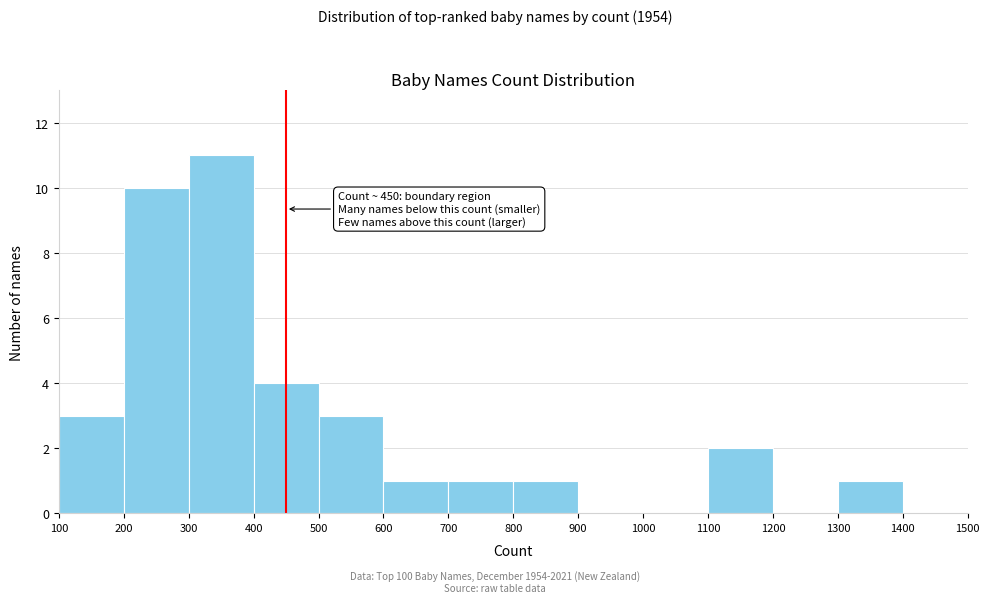

Which range on the x-axis has the tallest bar?

300 to 400